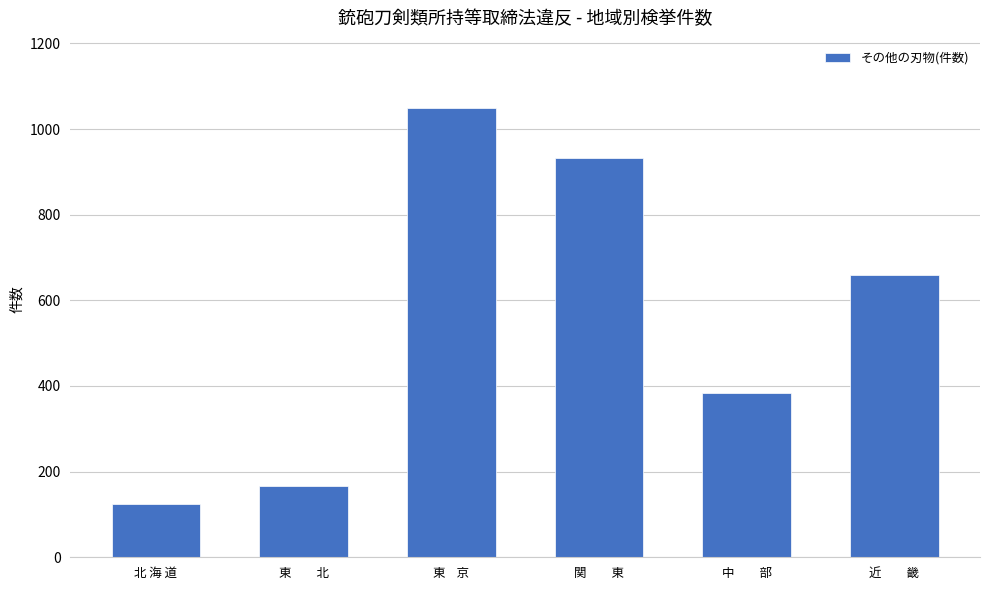

Reading left to right, what are all the values shown in this chart?

124	166	1049	933	384	658